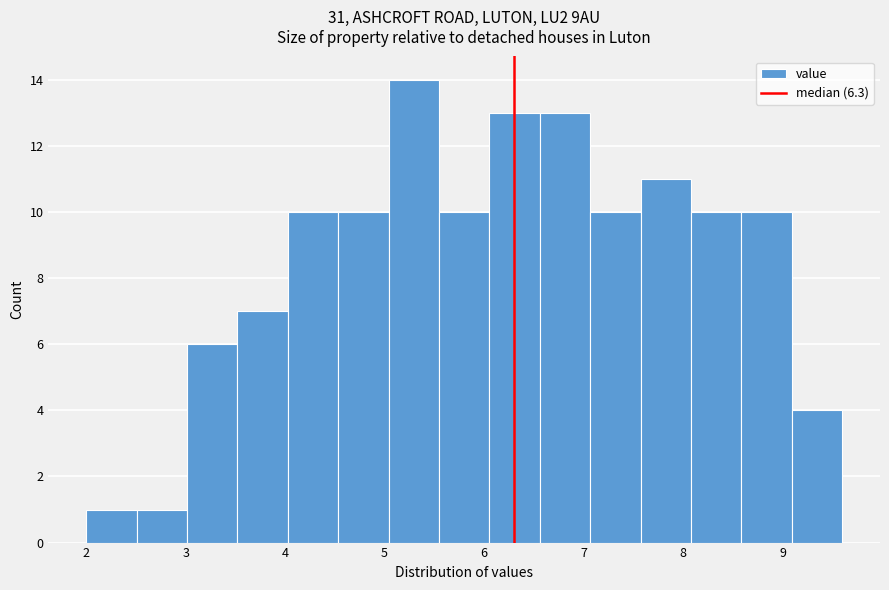

Reading left to right, transcribe this chart: for each bar, give the range it covers on the x-axis and its height. Neither the bar edges nor the heights are printed on the chart, so give them approximately, as read against the axes.

2.0 to 2.5: 1
2.5 to 3.0: 1
3.0 to 3.5: 6
3.5 to 4.0: 7
4.0 to 4.5: 10
4.5 to 5.0: 10
5.0 to 5.5: 14
5.5 to 6.1: 10
6.1 to 6.6: 13
6.6 to 7.1: 13
7.1 to 7.6: 10
7.6 to 8.1: 11
8.1 to 8.6: 10
8.6 to 9.1: 10
9.1 to 9.6: 4